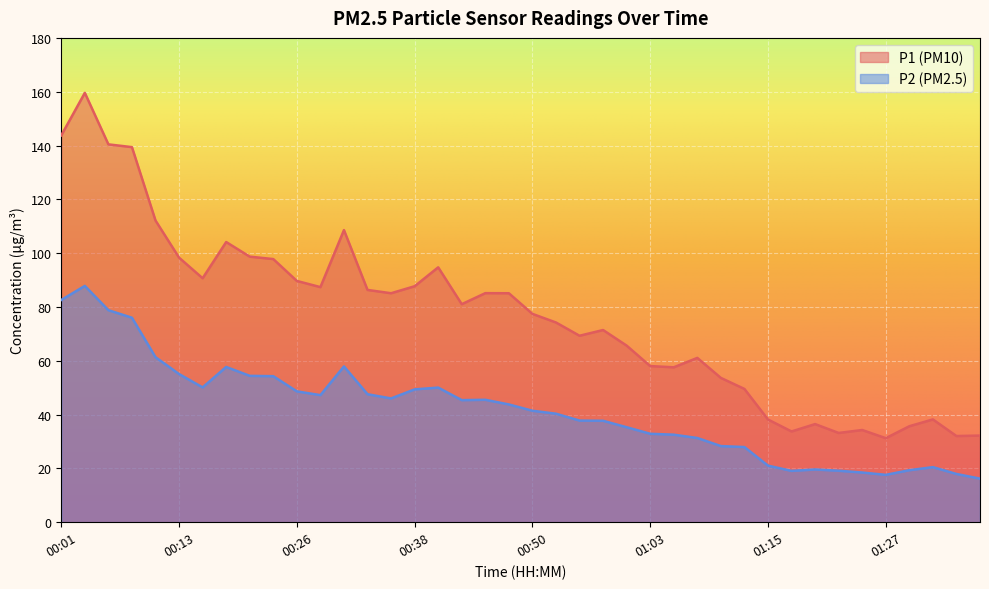

Which series changed the most between 00:50 and 01:12?

P1